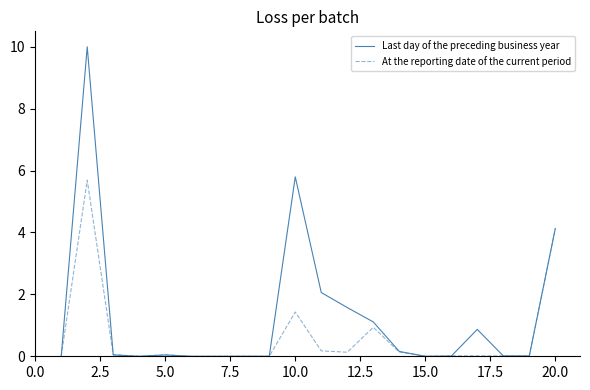

List the series in order of their peak value, highest first.

Last day of the preceding business year, At the reporting date of the current period